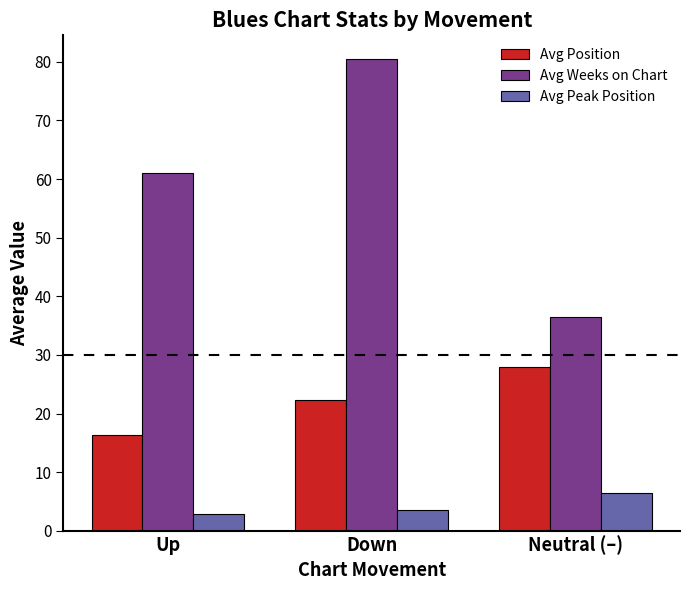

Which series changed the most between Up and Neutral (–)?

Avg Weeks on Chart